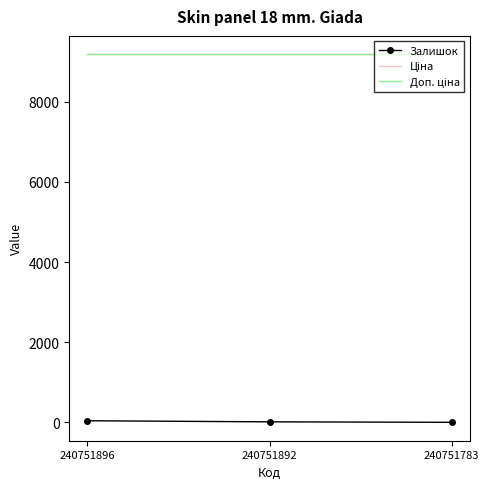

Count the Залишок values in the range 4 to 43.

3